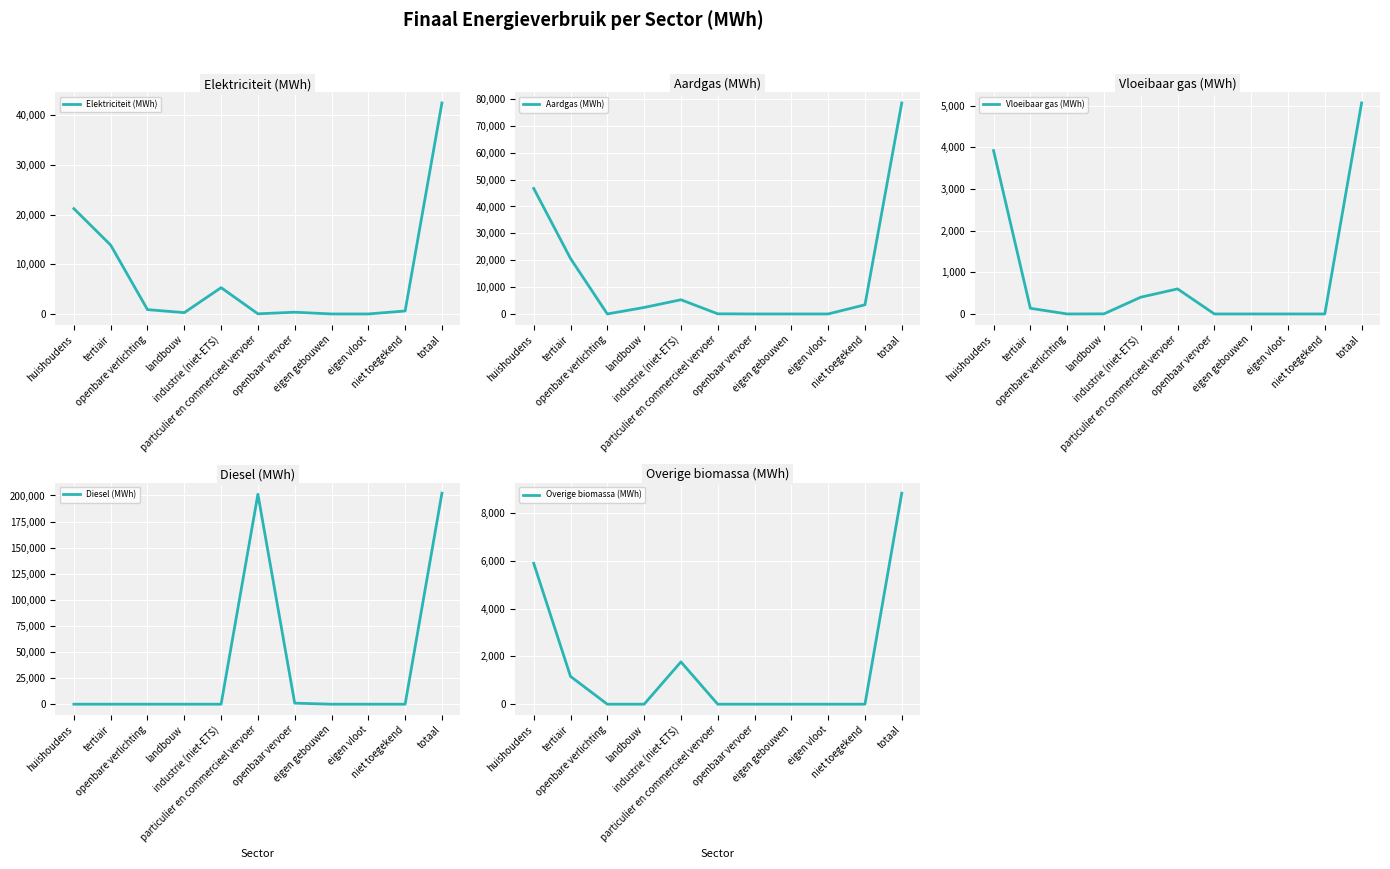

True or false: Elektriciteit (MWh) has a value of 5301.1 at industrie (niet-ETS).

True